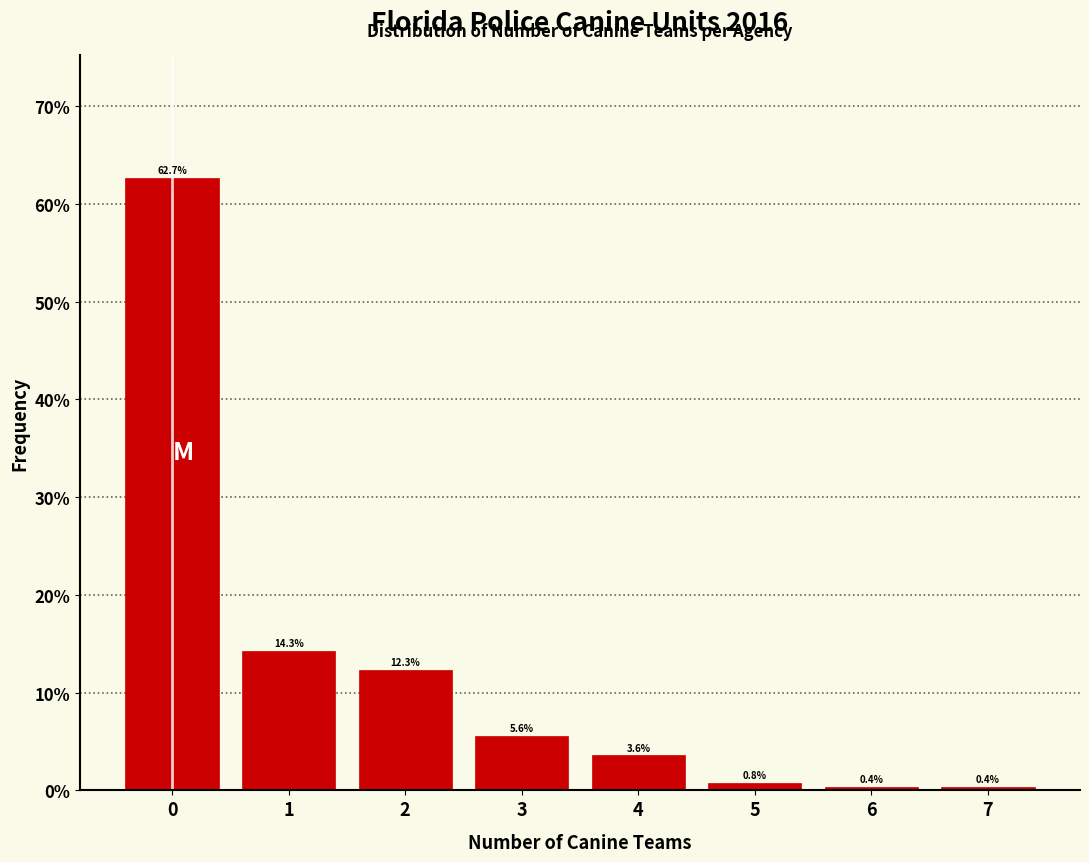

Reading left to right, what are all the values shown in this chart?

62.7	14.3	12.3	5.6	3.6	0.8	0.4	0.4